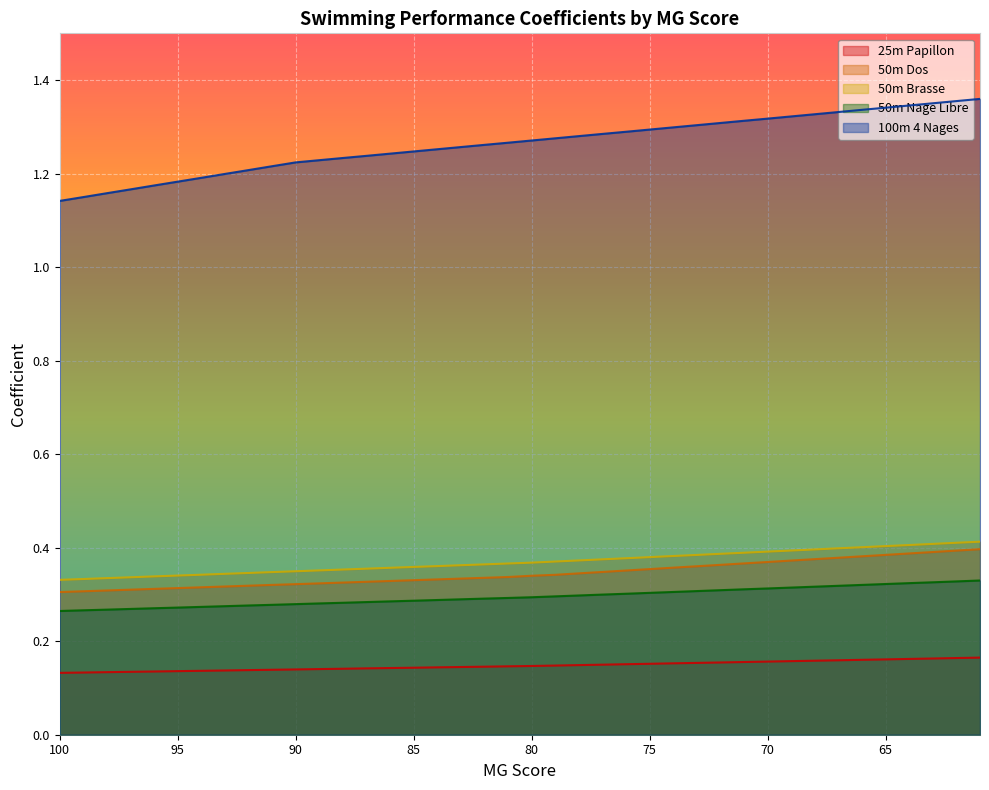

Which series has the largest total across all categories?

100m 4 Nages